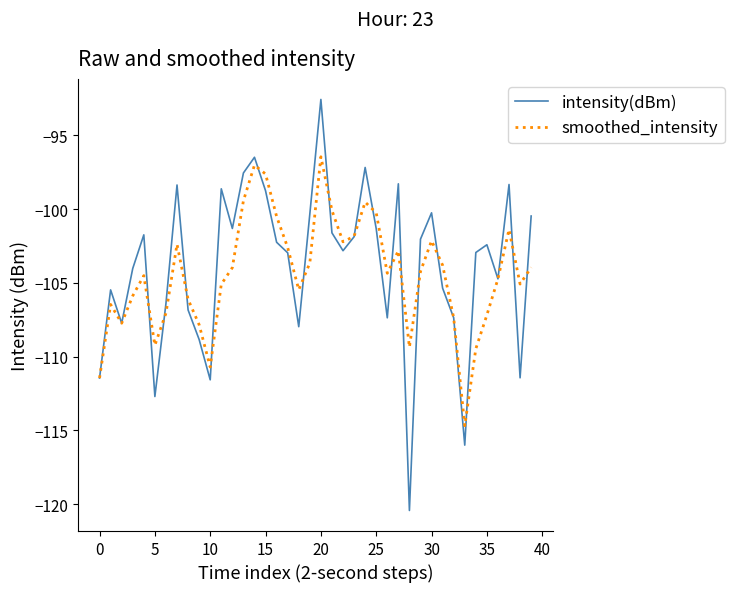

What is the minimum value shown in the chart?

-120.4